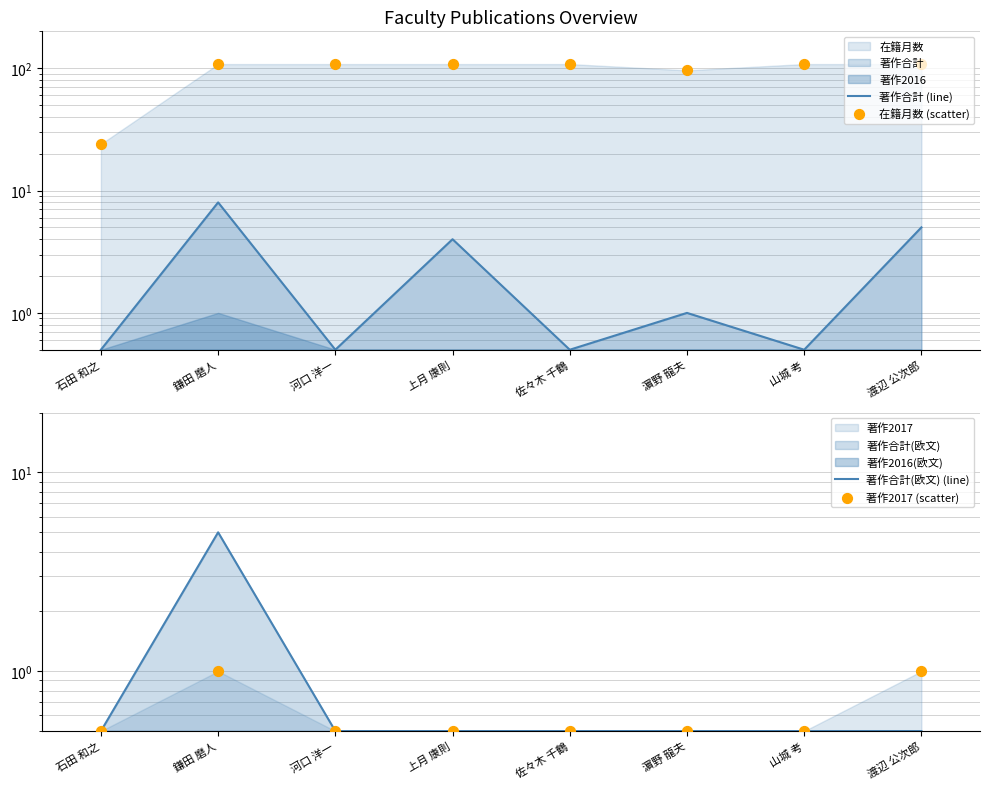

At how many categories does at least one series exceed 28?

7